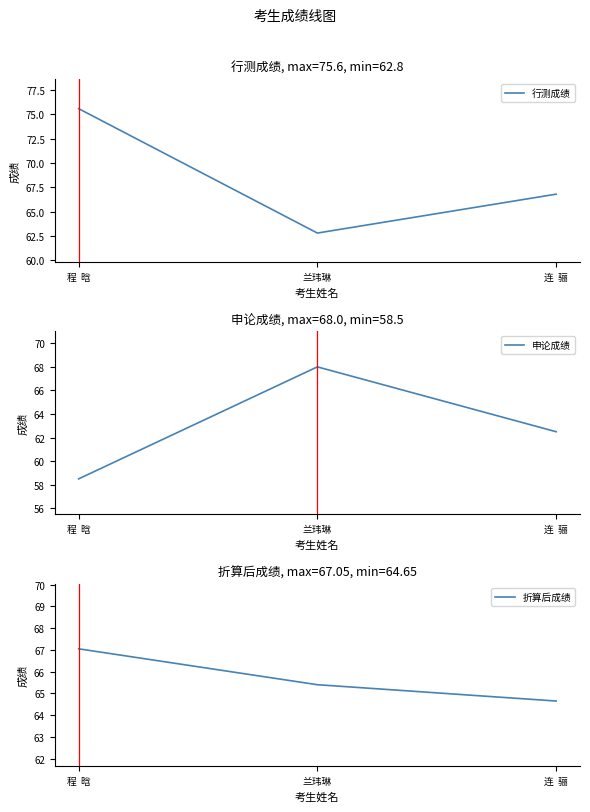

What are all the series names shown in the legend?

行测成绩, 申论成绩, 折算后成绩